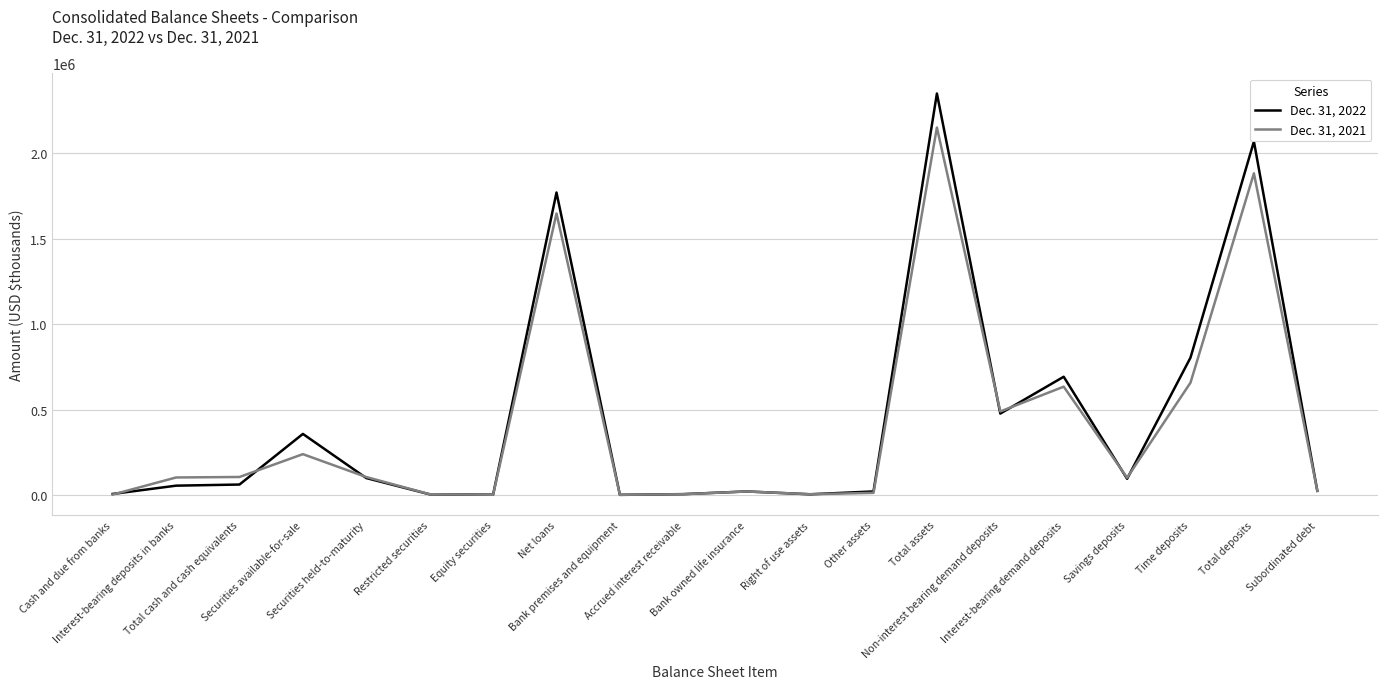

True or false: Dec. 31, 2022 has a value of 4425 at Restricted securities.

True